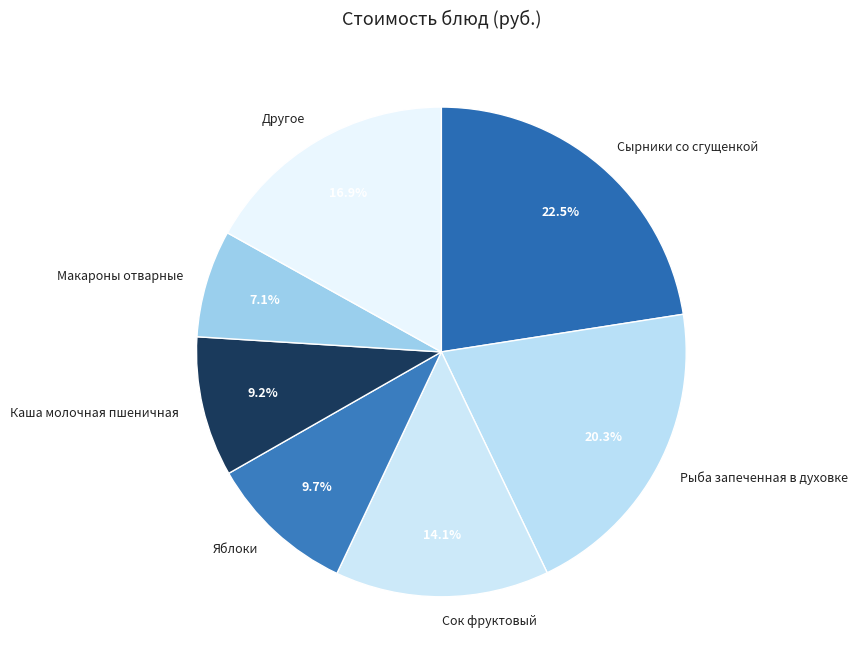

Is there a majority slice in this chart?

No